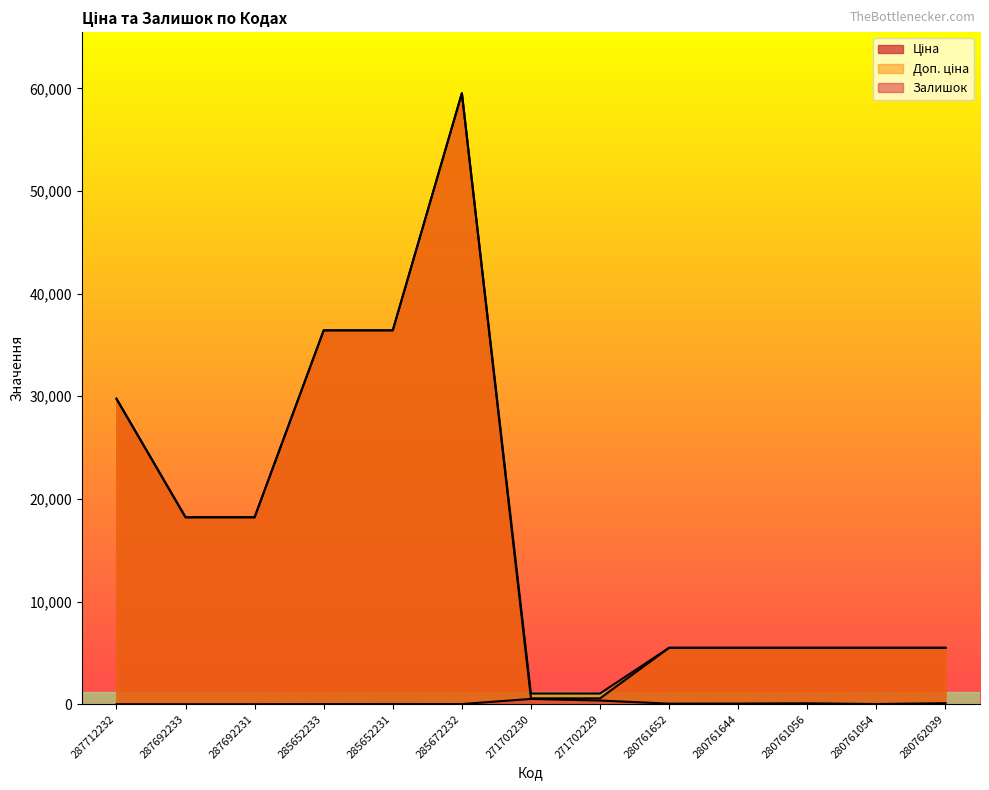

Between 287692231 and 285652233, which series saw the biggest shift?

Ціна